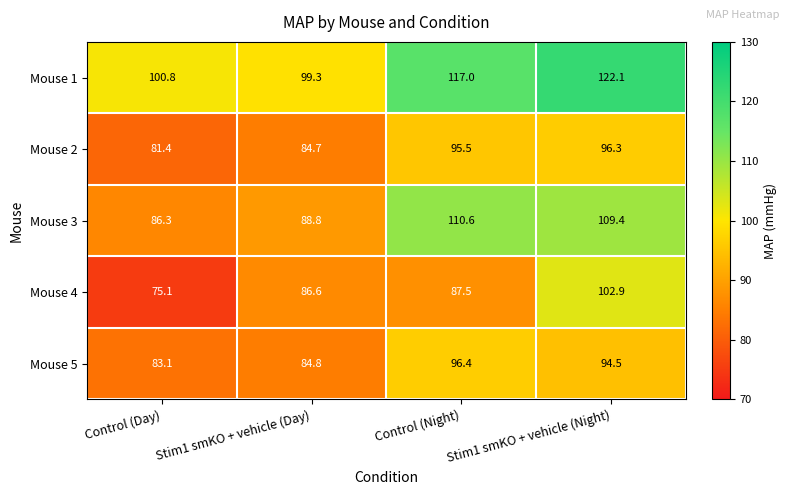

What is the sum of all Mouse 3 values?

395.1